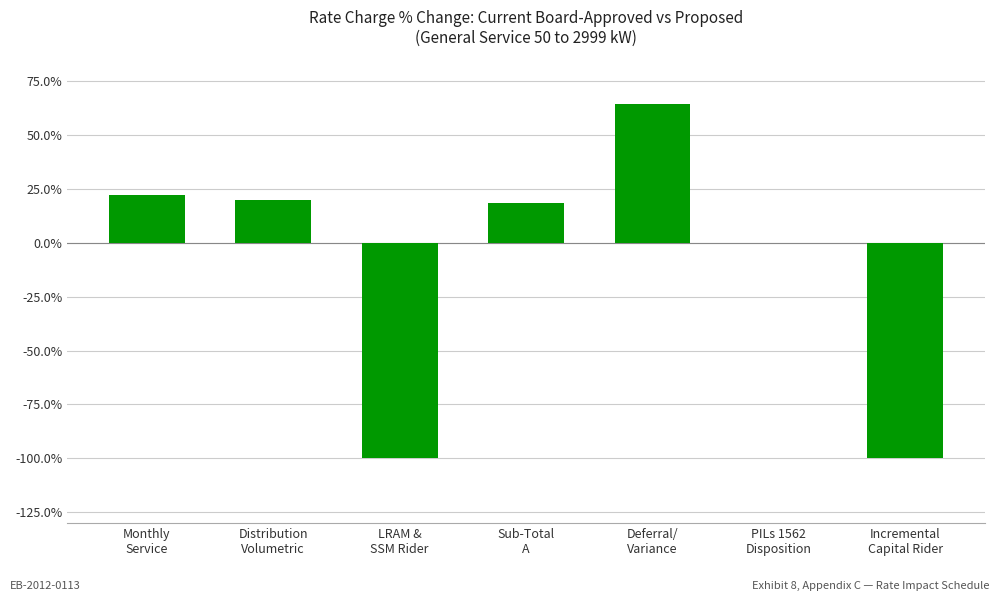

The value at PILs 1562
Disposition is 0.0. True or false?

True